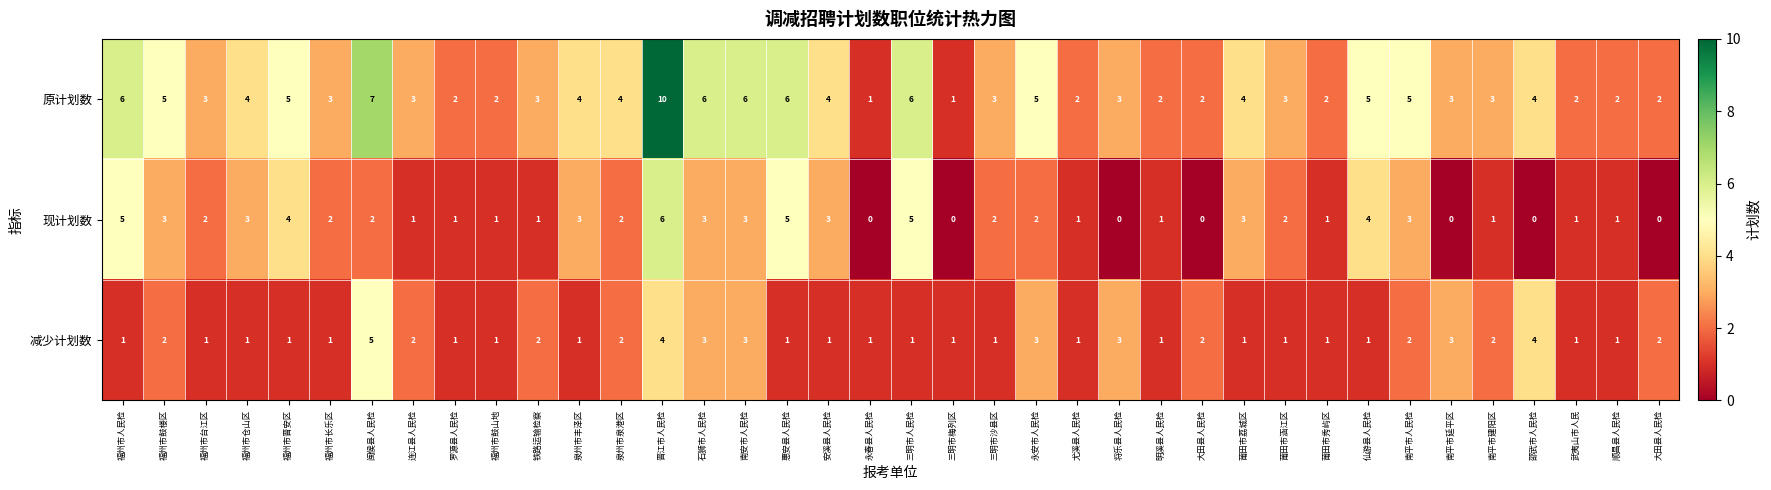

List the series in order of their peak value, highest first.

原计划数, 现计划数, 减少计划数